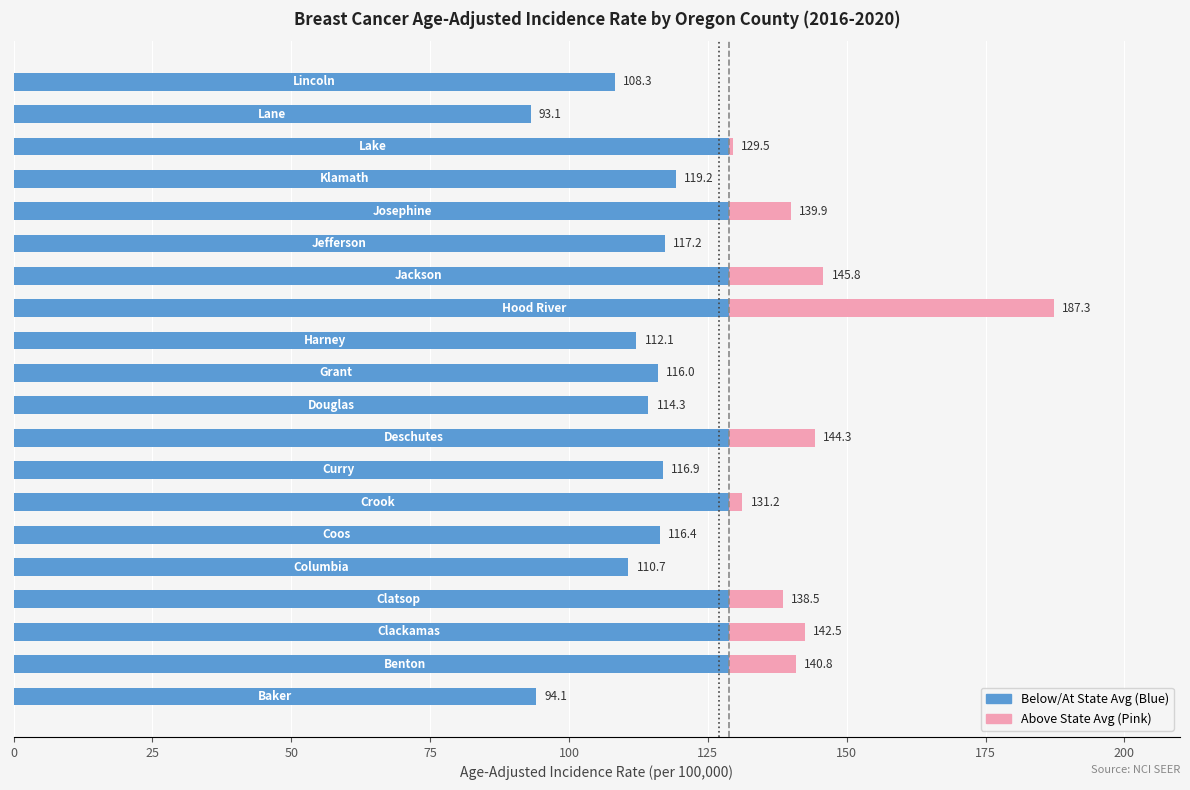

How many distinct data groups are displayed?

2